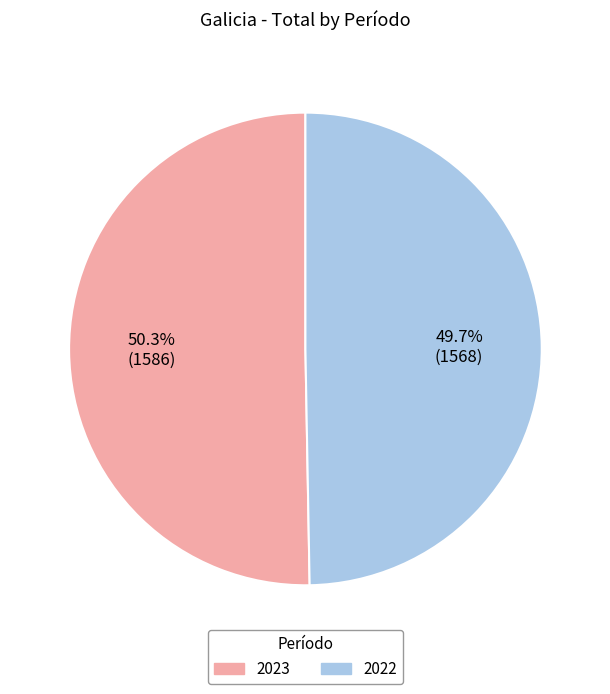

Which slice represents more than half of the pie?

2023